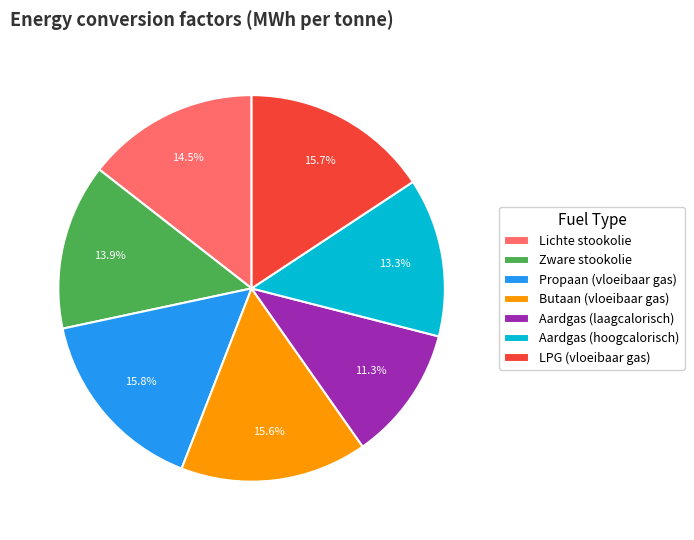

Does any single category account for the majority?

No